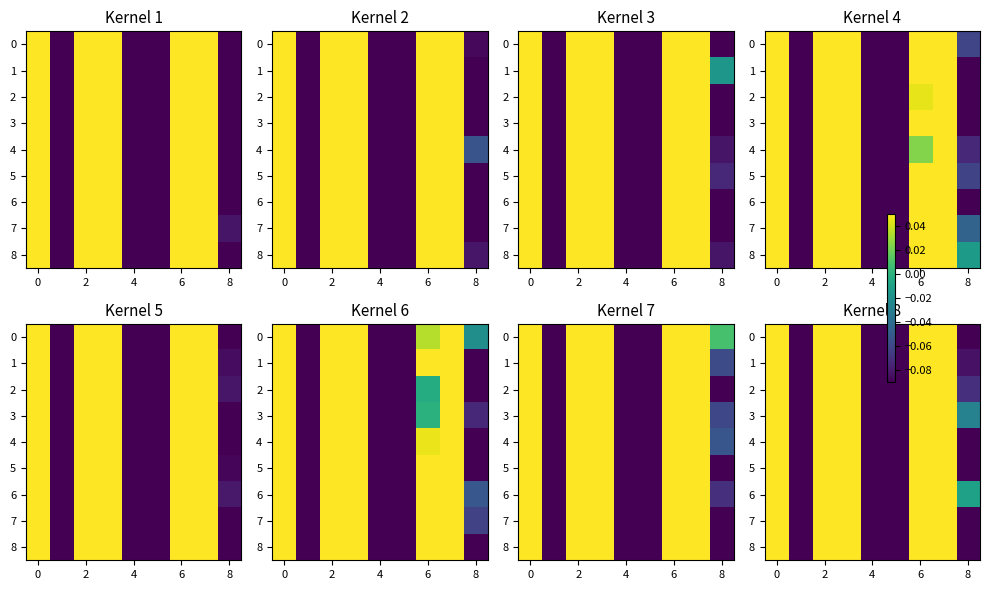

List the series in order of their peak value, lowest first.

8, 7, 0, 2, 5, 6, 3, 4, 1